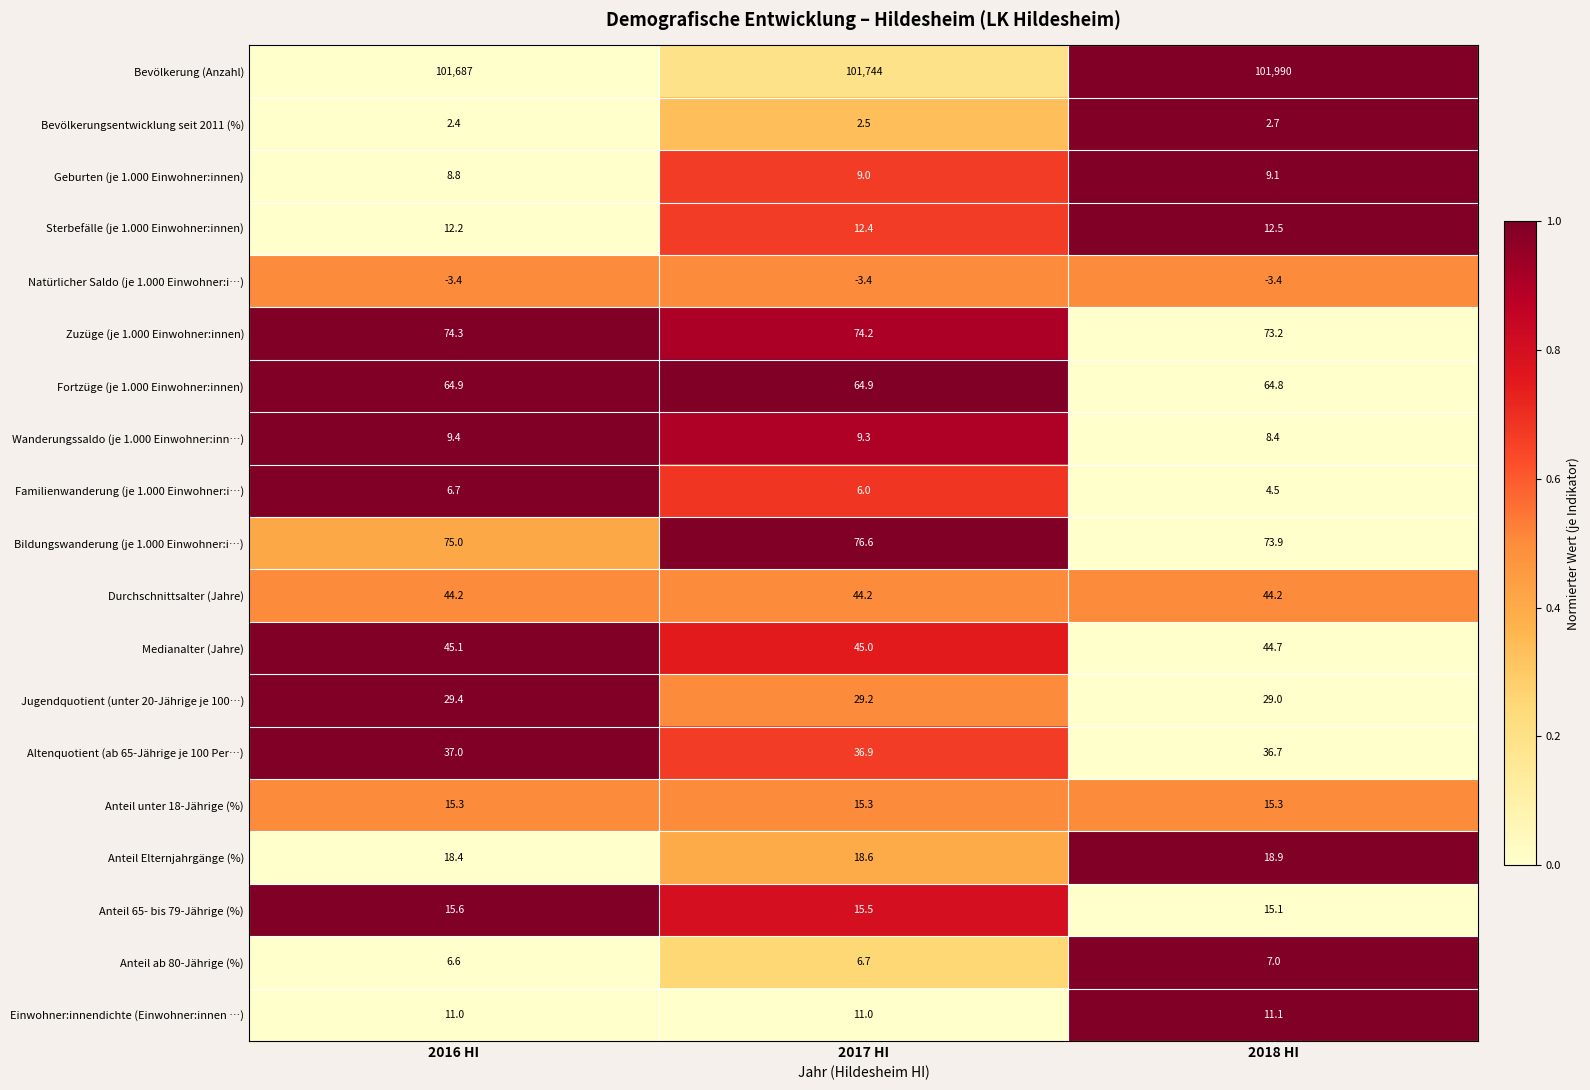

Between 2016 HI and 2017 HI, which series saw the biggest shift?

Bevölkerung (Anzahl)